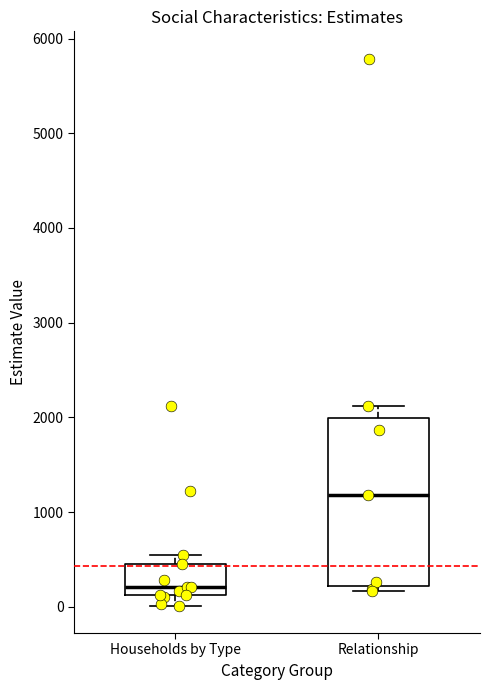

Where does the median line of the box for Relationship sit on the y-axis? The values are not printed on the chart, so give them approximately, as read against the axis.

1200